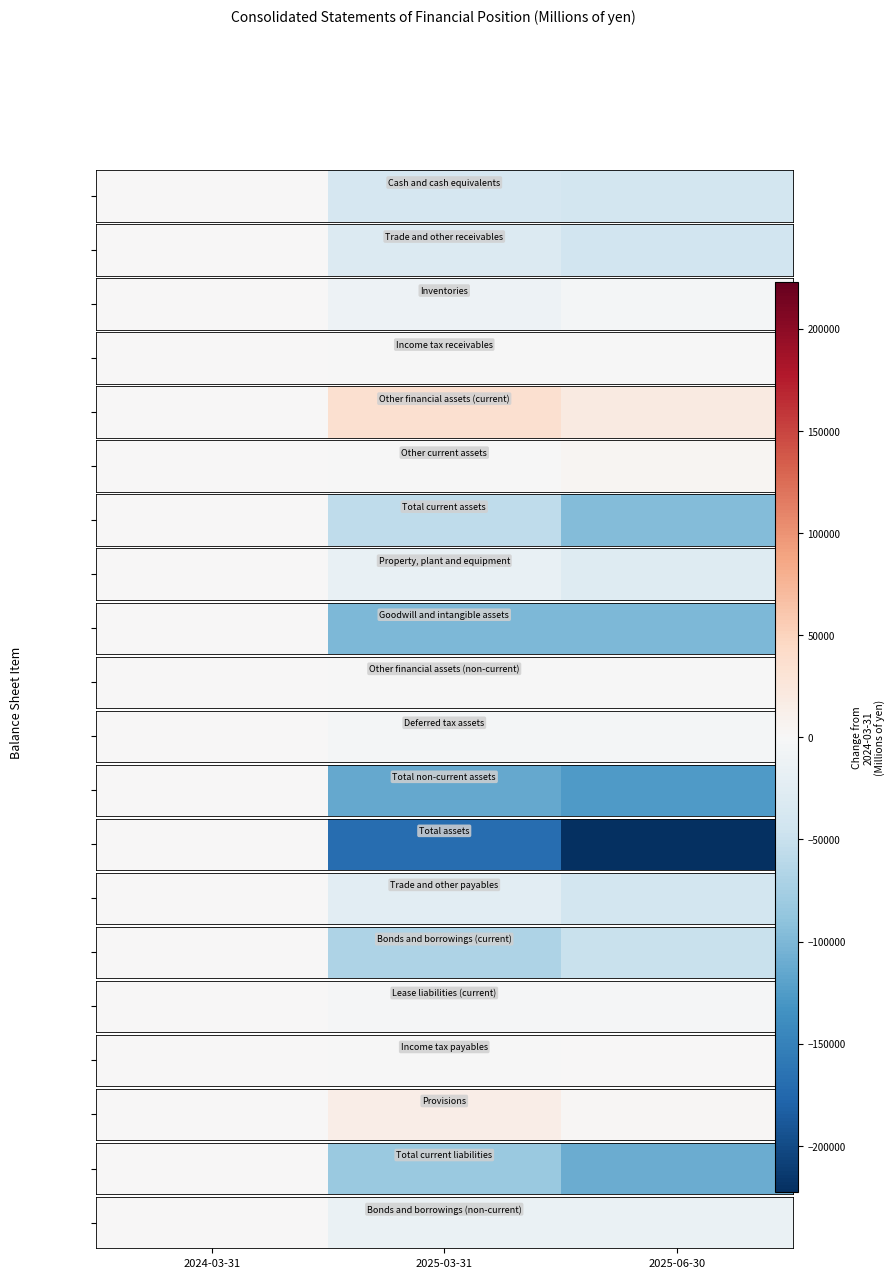

How many negative values are there?

2